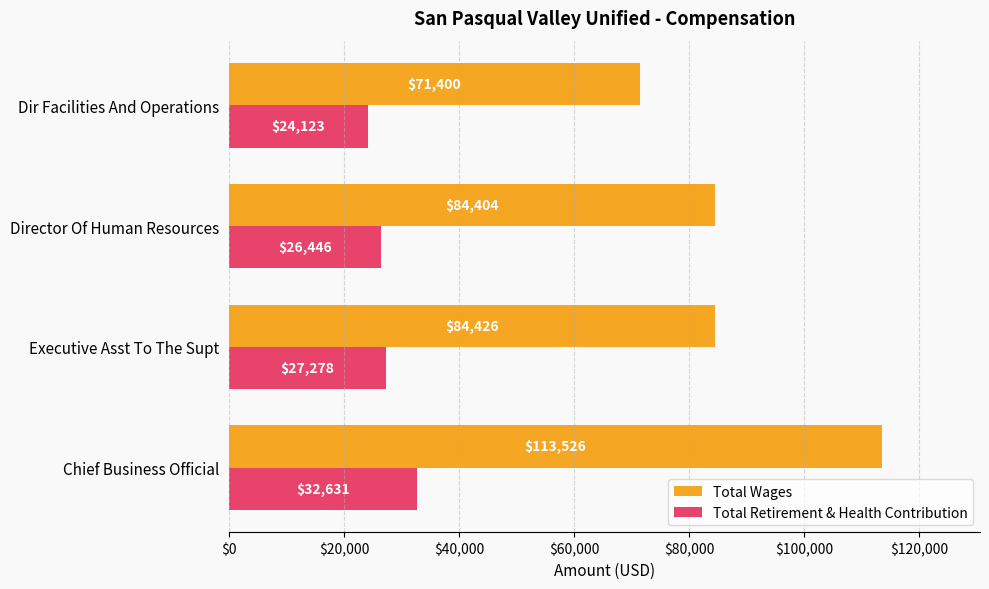

What are all the series names shown in the legend?

Total Wages, Total Retirement & Health Contribution